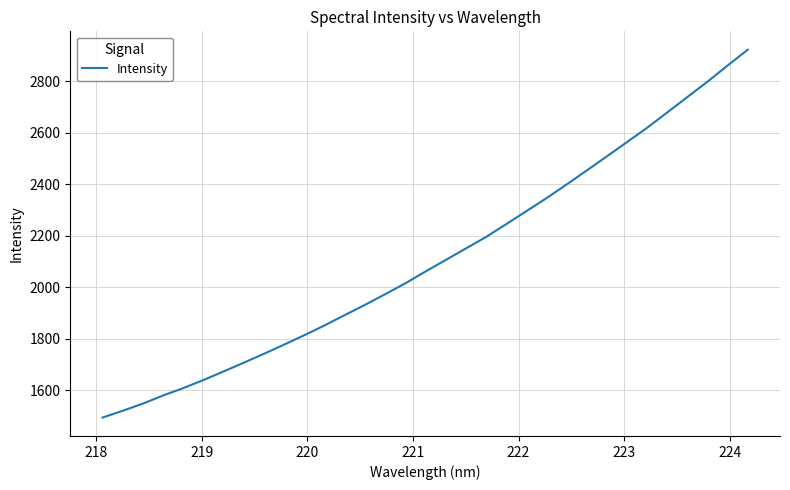

What is the difference between the maximum and minimum values?

1426.3